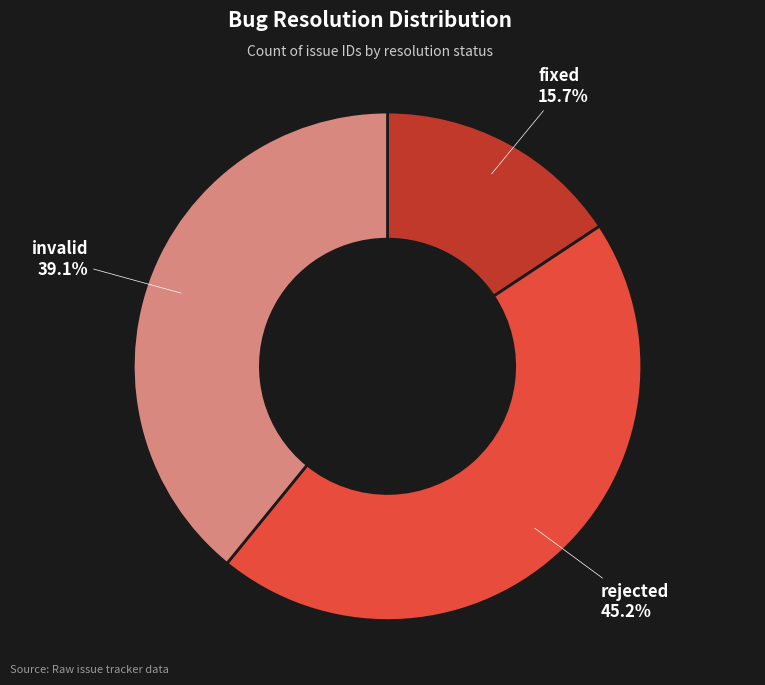

Does any single category account for the majority?

No